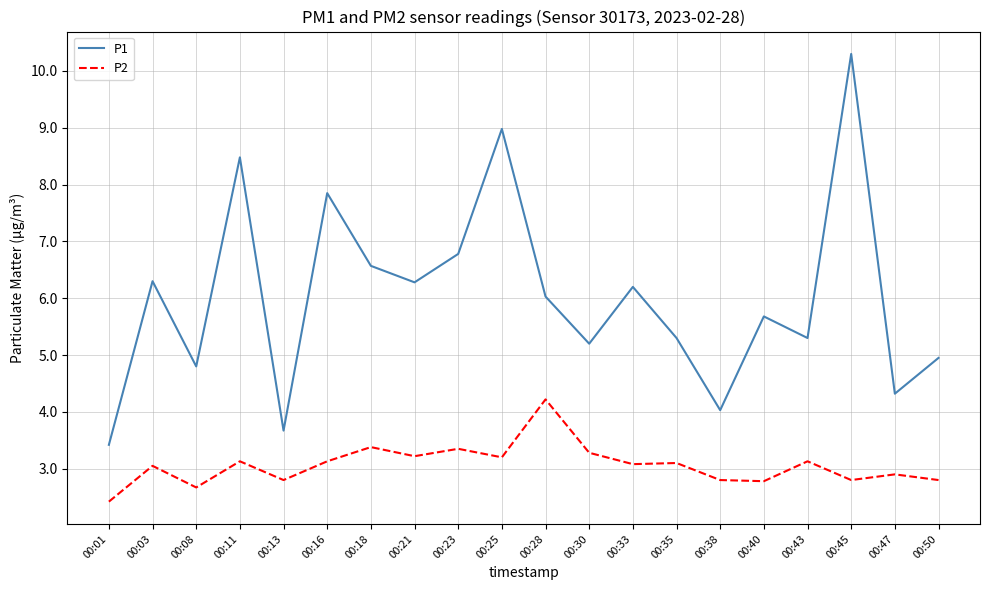

Is the value of P1 at 00:43 greater than the value of P2 at 00:08?

Yes